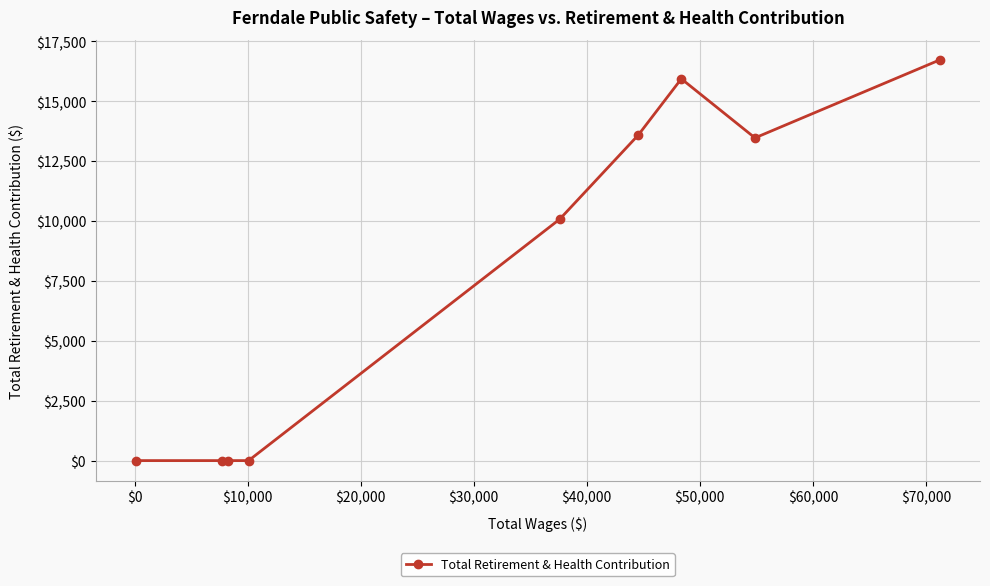

What is the difference between the maximum and minimum values?

16725